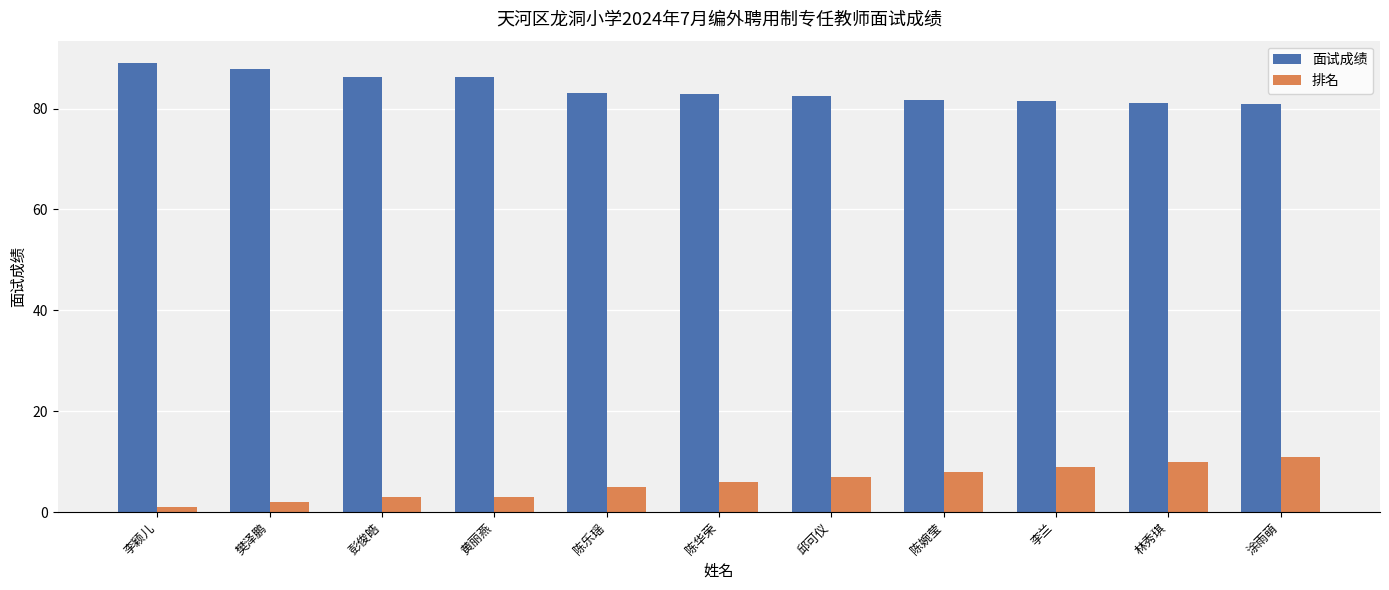

Is the value of 面试成绩 at 黄丽燕 greater than the value of 排名 at 樊泽鹏?

Yes